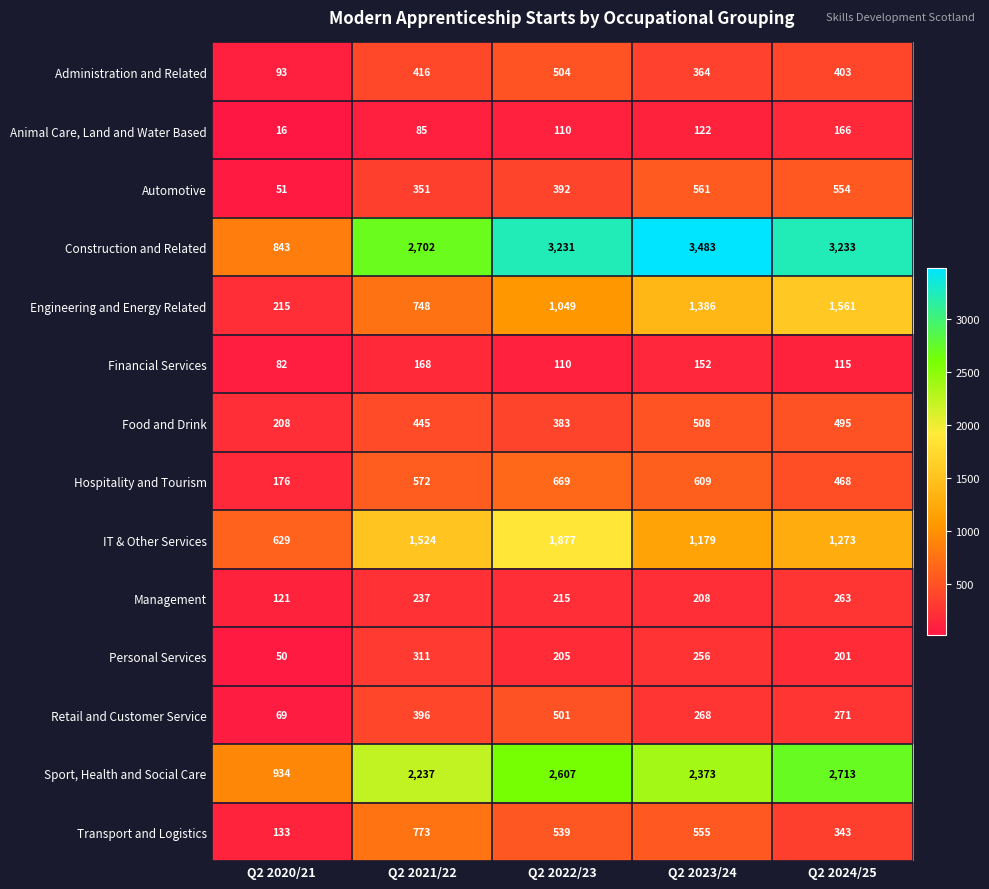

Rank the categories by Animal Care, Land and Water Based value from lowest to highest.

Q2 2020/21, Q2 2021/22, Q2 2022/23, Q2 2023/24, Q2 2024/25